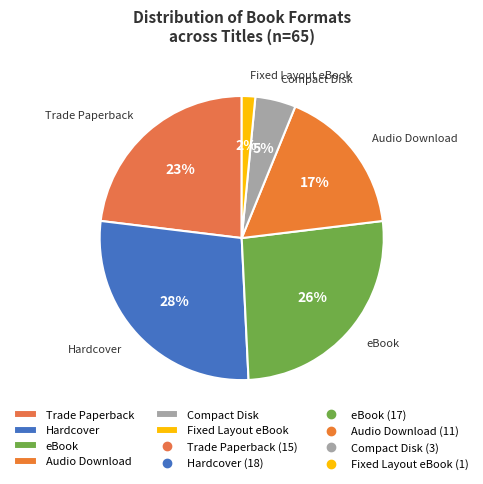

Rank the categories by value from highest to lowest.

Hardcover, eBook, Trade Paperback, Audio Download, Compact Disk, Fixed Layout eBook